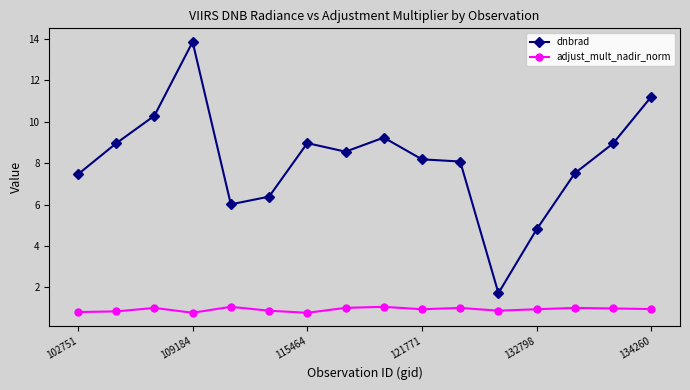

What are all the series names shown in the legend?

dnbrad, adjust_mult_nadir_norm